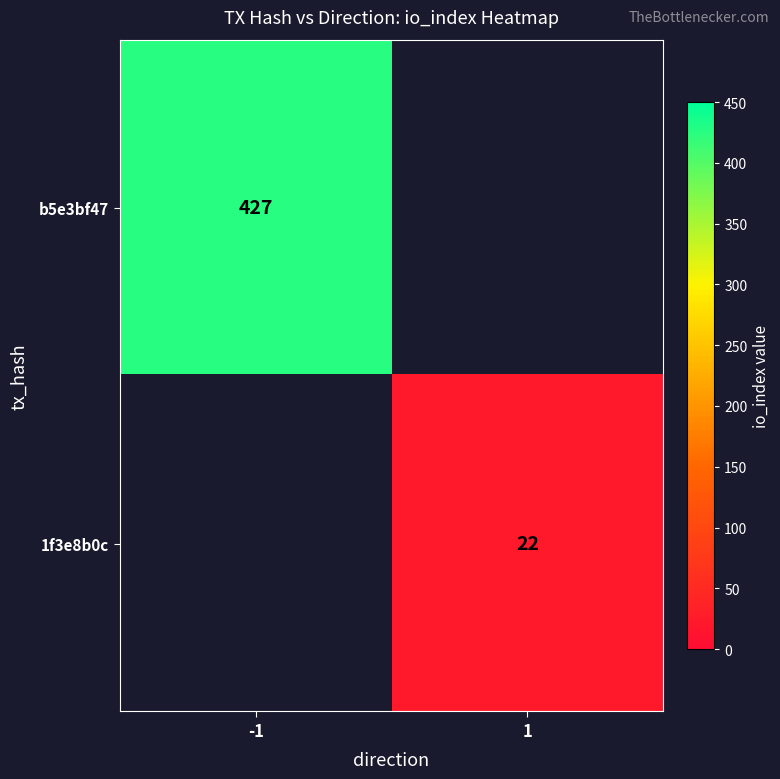

True or false: b5e3bf47 has a value of 427 at -1.

True